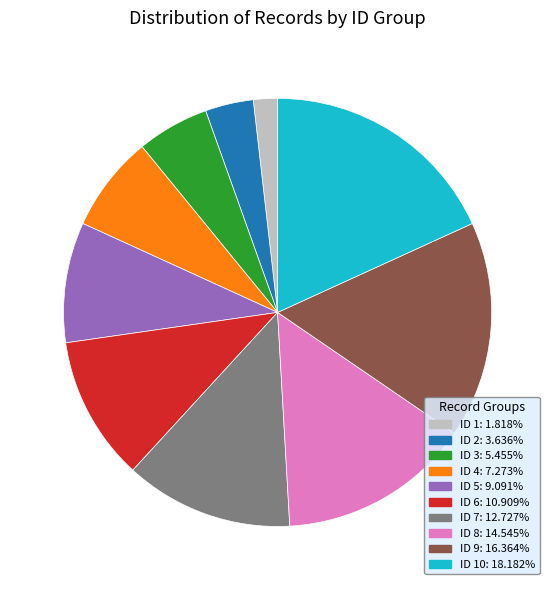

Is there a majority slice in this chart?

No